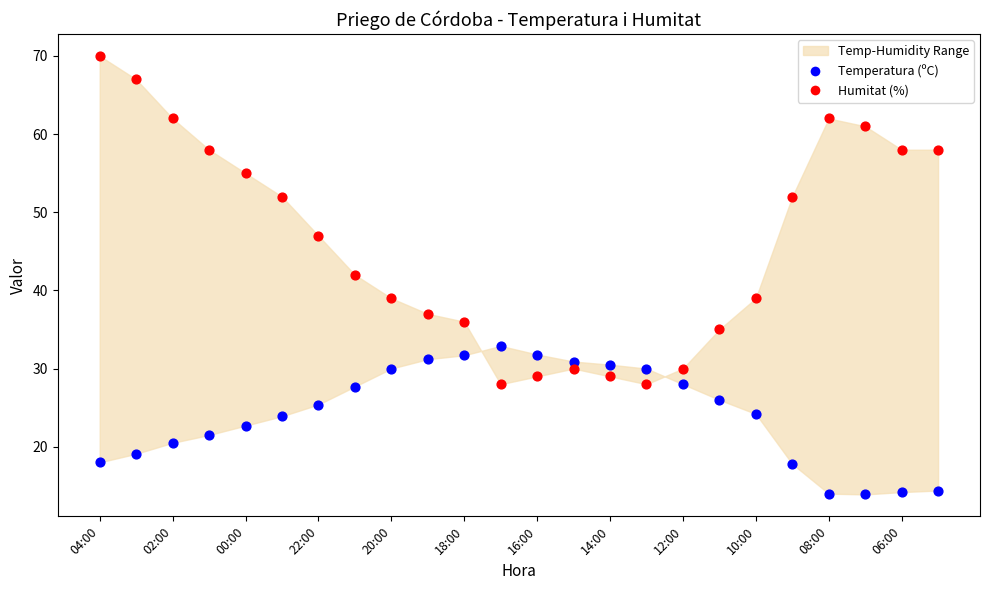

Which series reaches the minimum Y coordinate?

Temperatura (ºC)